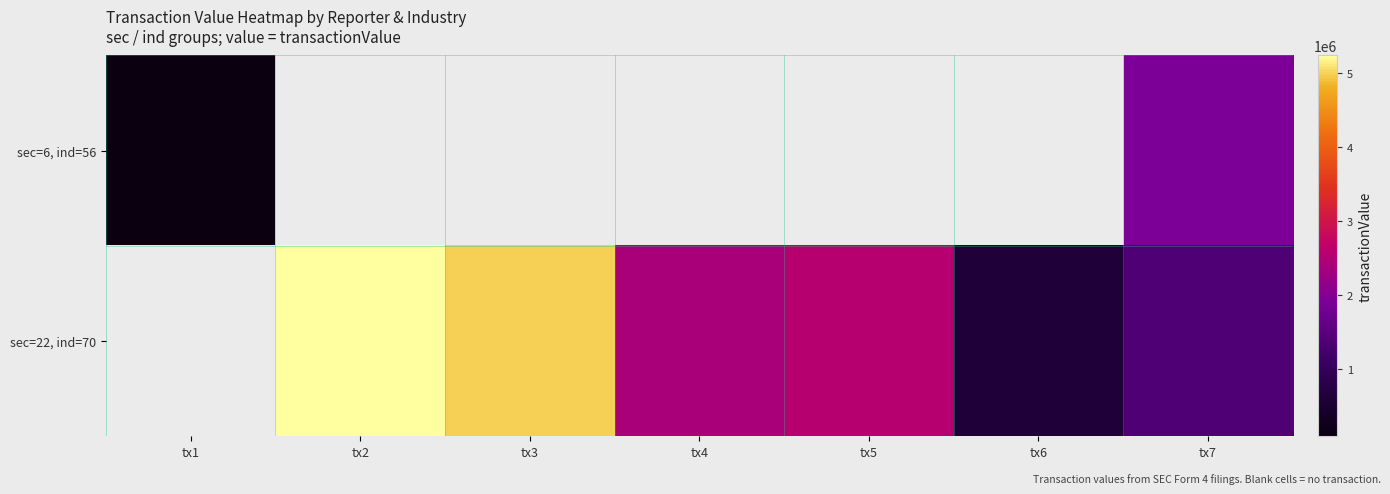

Which category has the lowest value in the sec=6, ind=56 series?

tx1